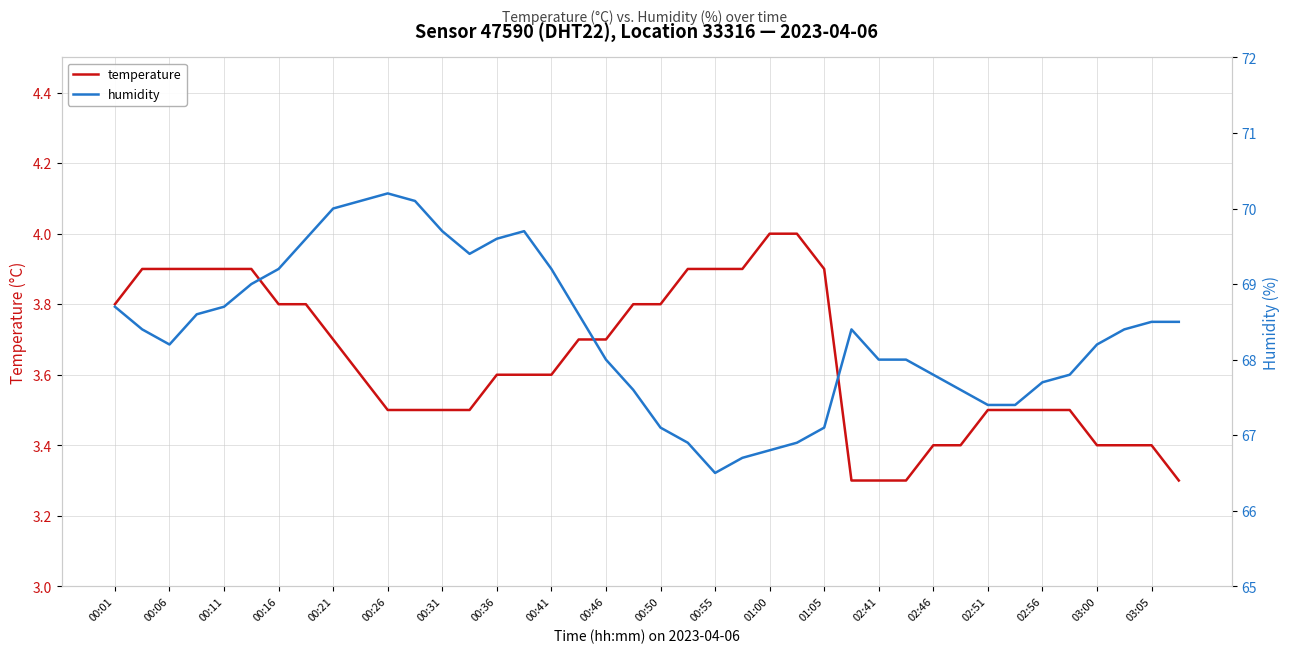

Which series changed the most between 00:01 and 39?

temperature